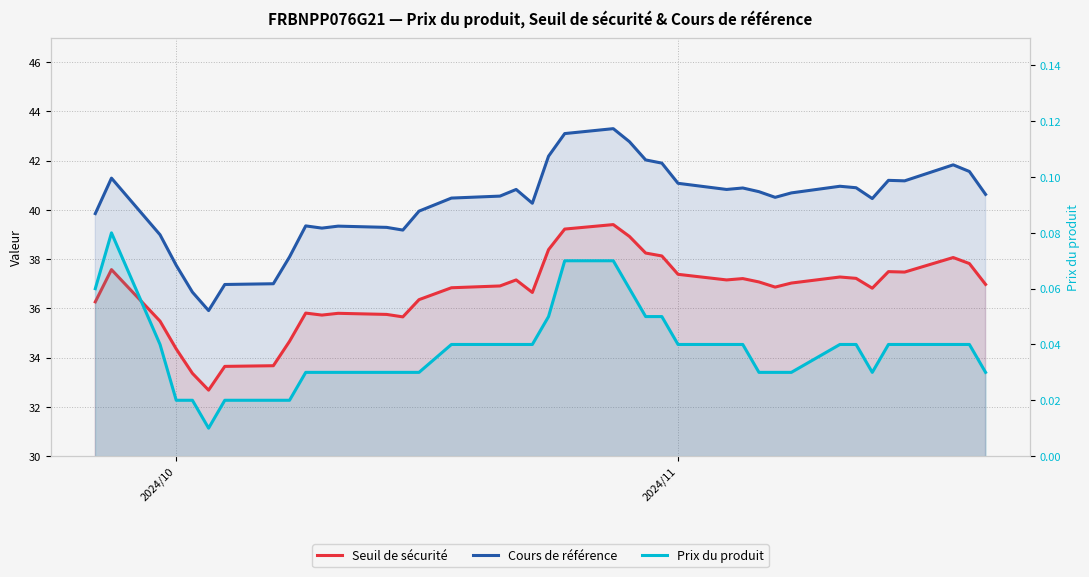

How many Prix du produit values are between 0 and 1?

39